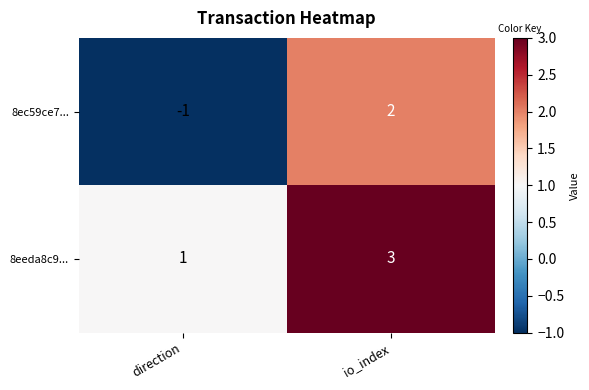

Reading left to right, what are all the values shown in this chart?

8ec59ce7...: -1	2
8eeda8c9...: 1	3